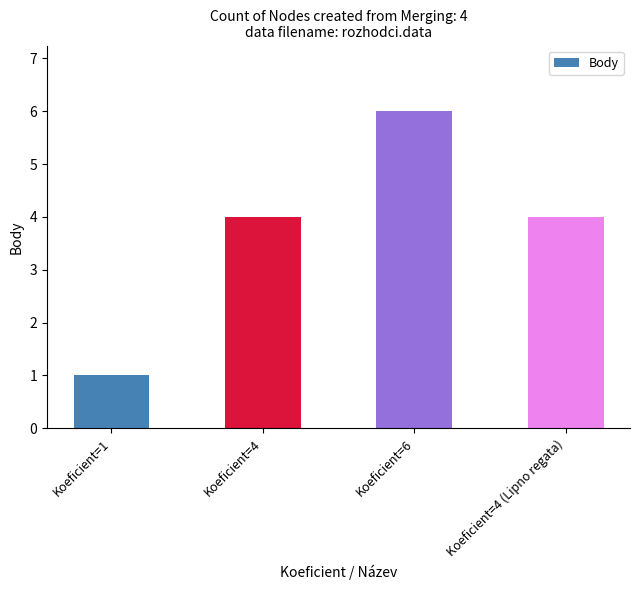

Reading right to left, what are all the values shown in this chart?

4	6	4	1